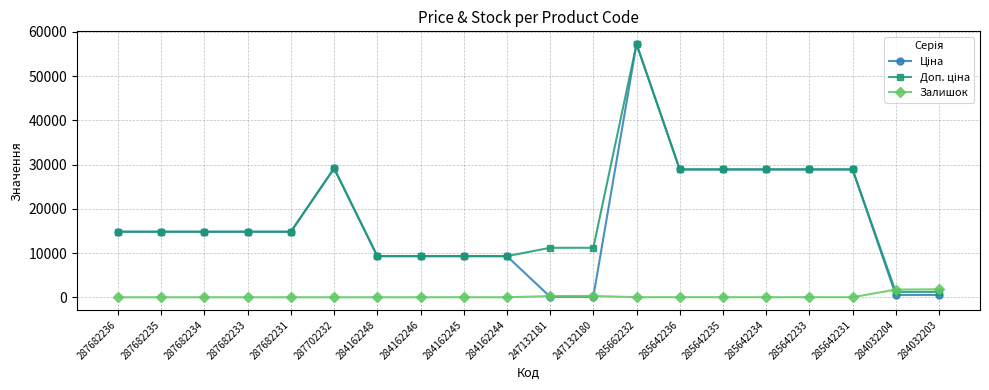

True or false: Залишок has more than 0 interior local peaks.

True